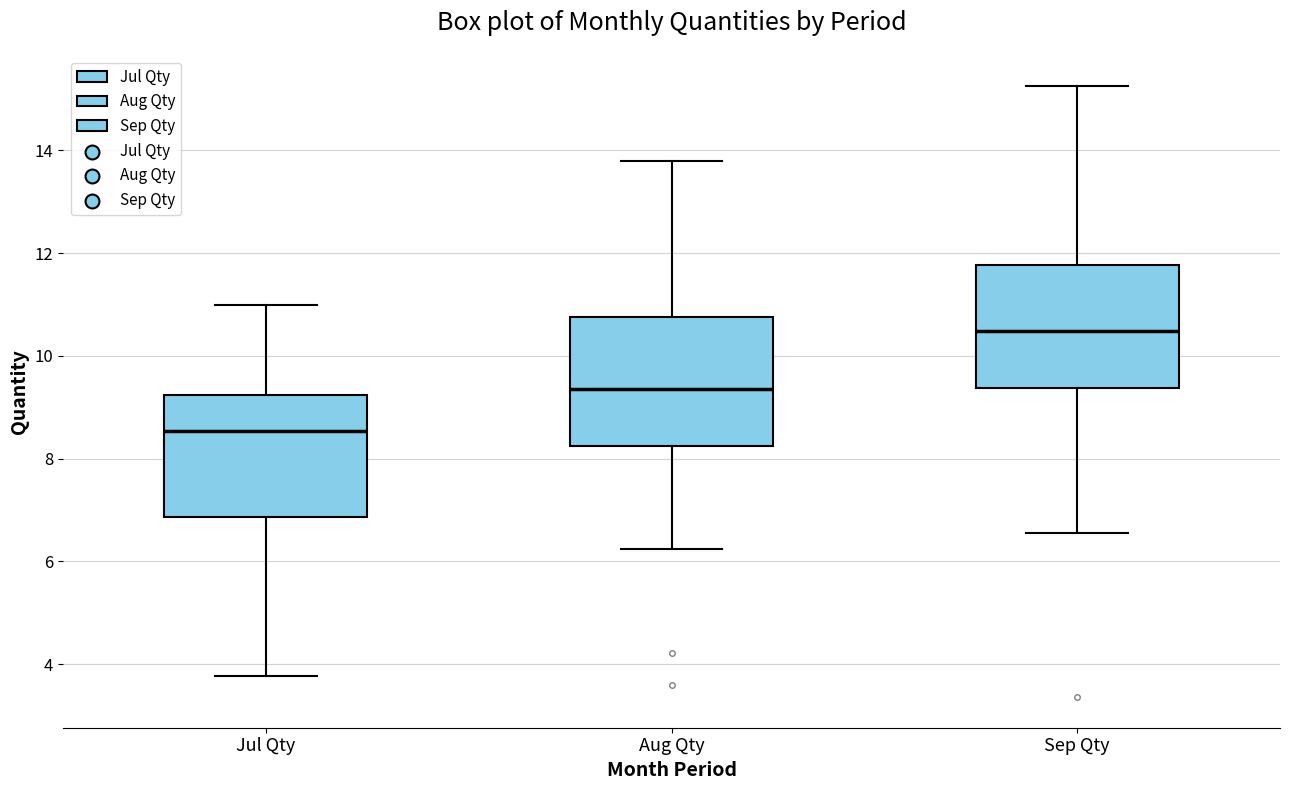

Reading left to right, read every box against the y-axis: the position of its median line, the range the box covers, and the ends of its whiskers. The values are not printed on the chart, so give them approximately, as read against the axis.

Jul Qty: median 8.6, box 6.8 to 9.2, whiskers 3.8 to 11.0
Aug Qty: median 9.4, box 8.2 to 10.8, whiskers 6.2 to 13.8
Sep Qty: median 10.4, box 9.4 to 11.8, whiskers 6.6 to 15.2